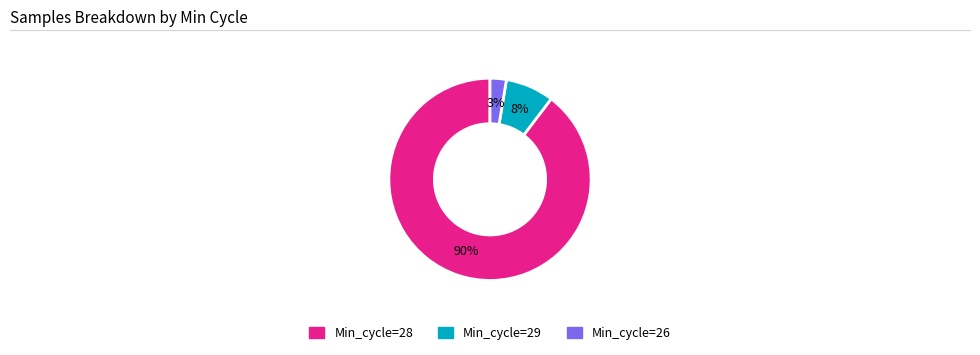

Do Min_cycle=28 and Min_cycle=29 together represent more than half of the pie?

Yes